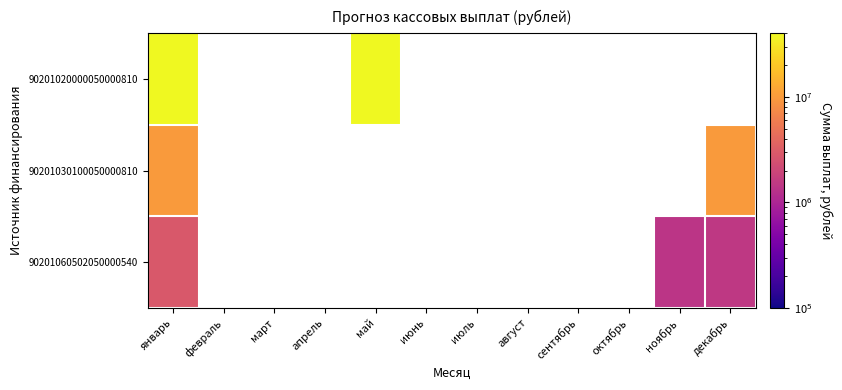

What is the highest value of the 90201060502050000540 series?

2900000.0